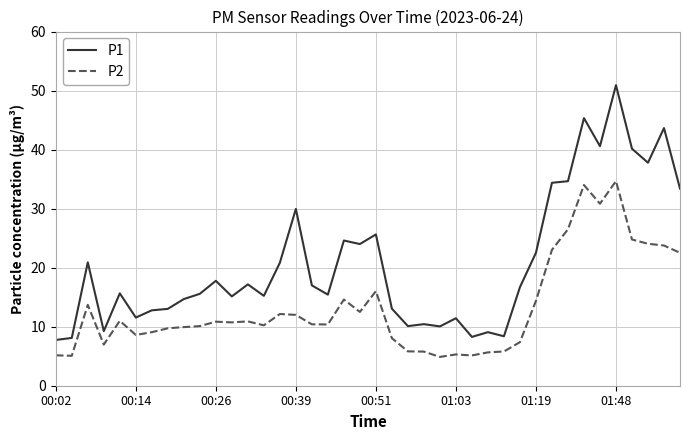

List the series in order of their peak value, lowest first.

P2, P1